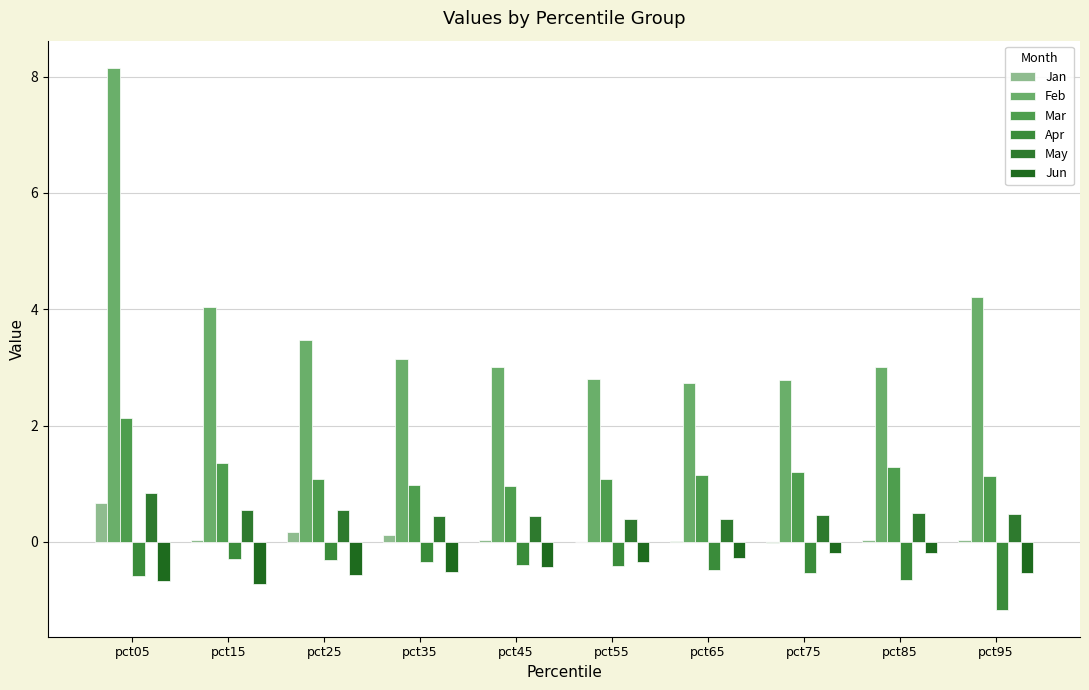

Count the number of categories in the chart.

10